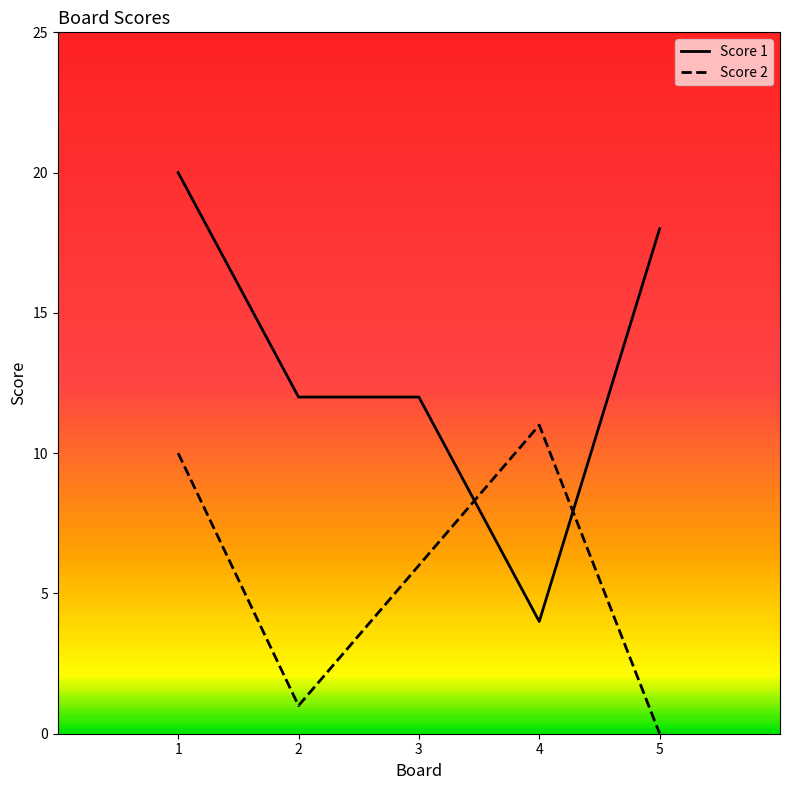

What is the spread (max minus min) of values at 1?

10